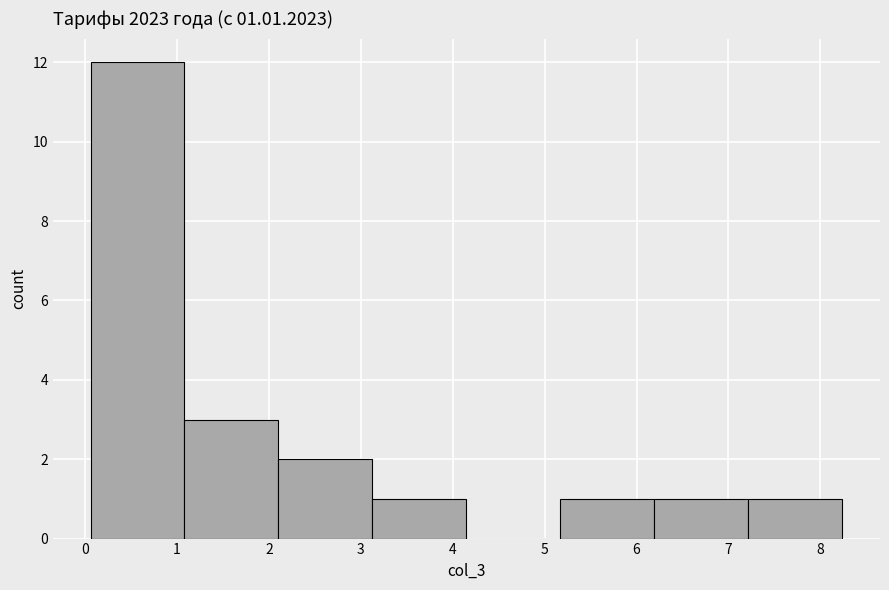

Over which range of the x-axis is the bar tallest?

0.1 to 1.1